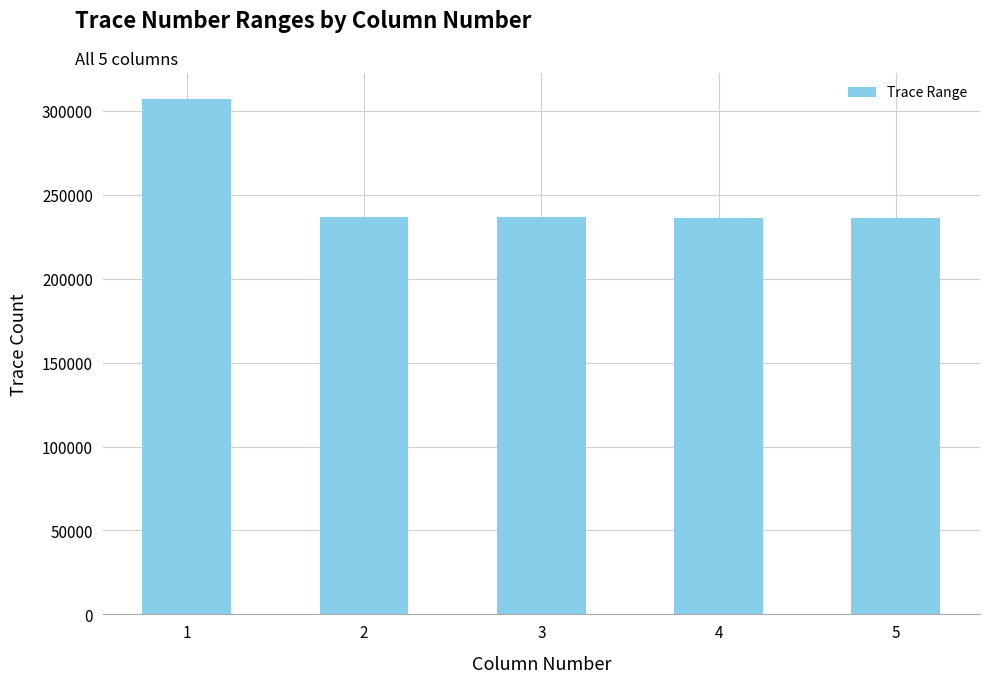

Are the bars grouped side by side (vs. stacked)?

No